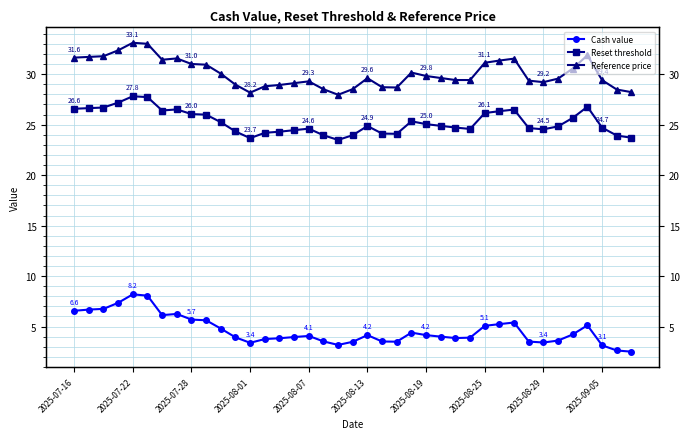

In Reference price, how many points are higher than both neighbors (excluding endpoints)?

7